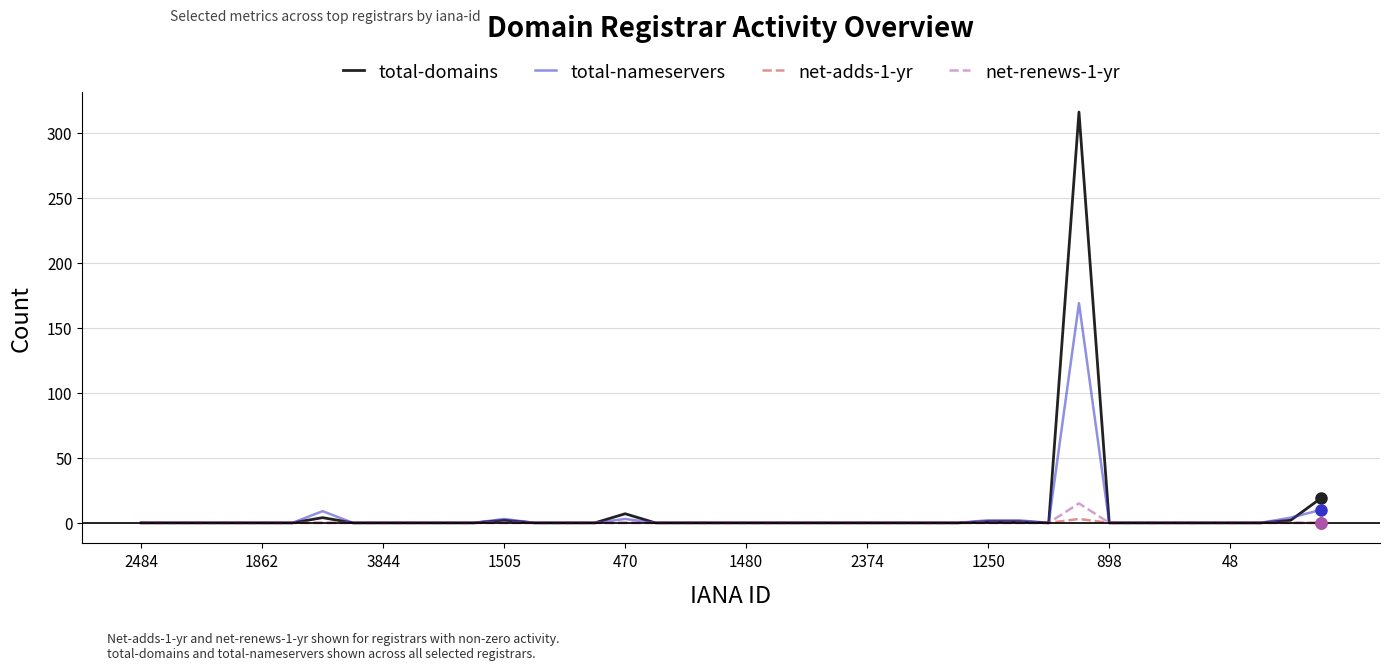

Rank the series by their maximum value, from lowest to highest.

net-adds-1-yr, net-renews-1-yr, total-nameservers, total-domains